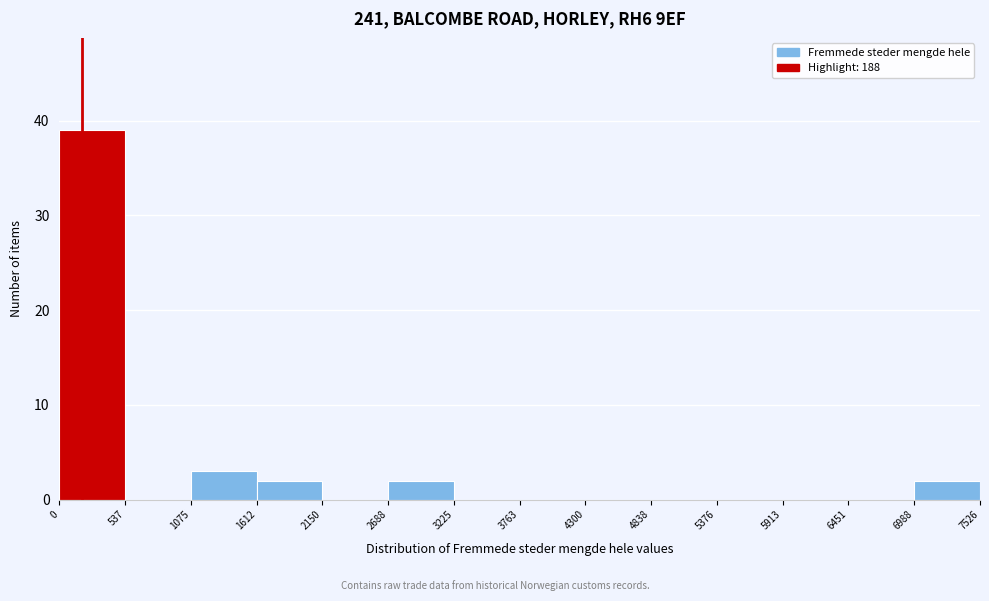

Reading left to right, list every bar in this chart as the range it spans on the x-axis followed by its height. The values are not printed on the chart, so give them approximately, as read against the axis.

0 to 537: 39
537 to 1075: 0
1075 to 1612: 3
1612 to 2150: 2
2150 to 2688: 0
2688 to 3225: 2
3225 to 3763: 0
3763 to 4300: 0
4300 to 4838: 0
4838 to 5376: 0
5376 to 5913: 0
5913 to 6451: 0
6451 to 6988: 0
6988 to 7526: 2